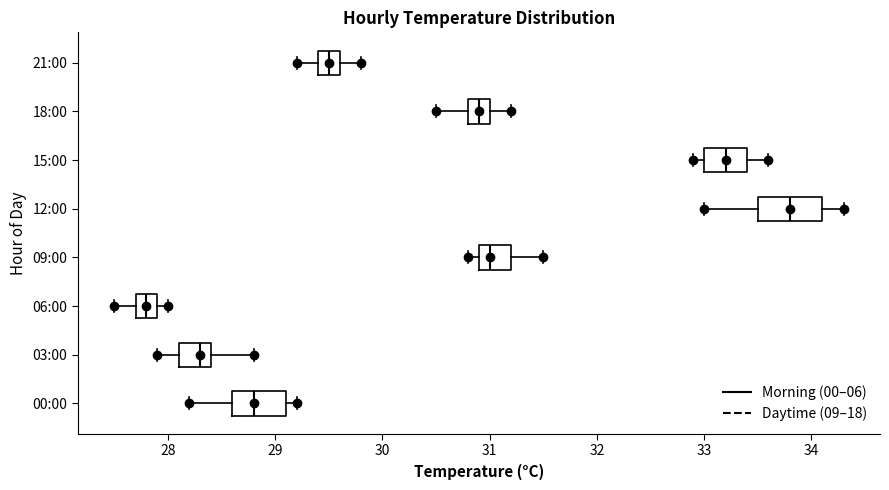

Reading bottom to top, read every box against the x-axis: the position of its median line, the range the box covers, and the ends of its whiskers. The values are not printed on the chart, so give them approximately, as read against the axis.

00:00: median 28.8, box 28.6 to 29.1, whiskers 28.2 to 29.2
03:00: median 28.3, box 28.1 to 28.4, whiskers 27.9 to 28.8
06:00: median 27.8, box 27.7 to 27.9, whiskers 27.5 to 28.0
09:00: median 31.0, box 30.9 to 31.2, whiskers 30.8 to 31.5
12:00: median 33.8, box 33.5 to 34.1, whiskers 33.0 to 34.3
15:00: median 33.2, box 33.0 to 33.4, whiskers 32.9 to 33.6
18:00: median 30.9, box 30.8 to 31.0, whiskers 30.5 to 31.2
21:00: median 29.5, box 29.4 to 29.6, whiskers 29.2 to 29.8